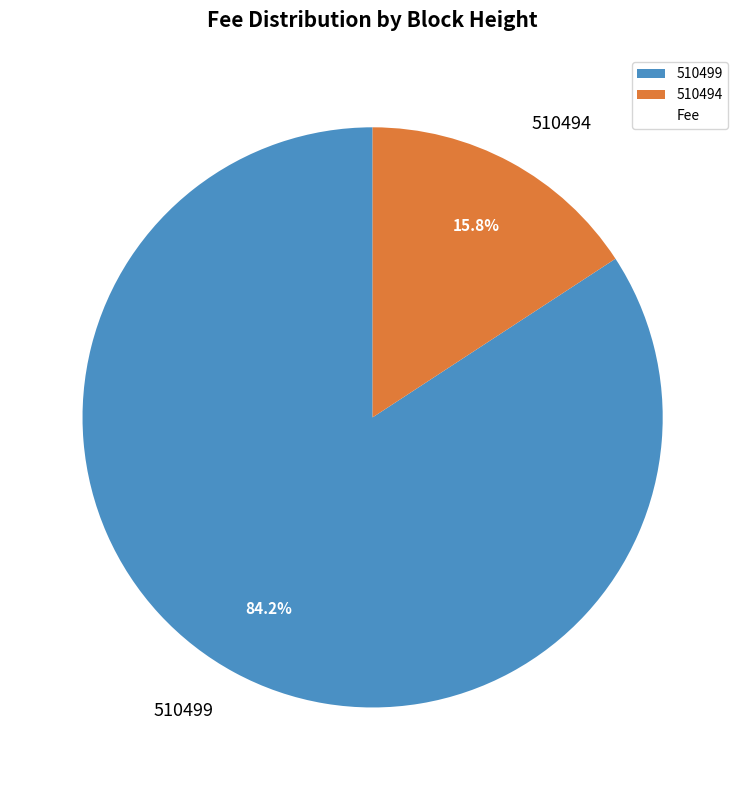

To the nearest percent, what portion does 510499 represent?

84%